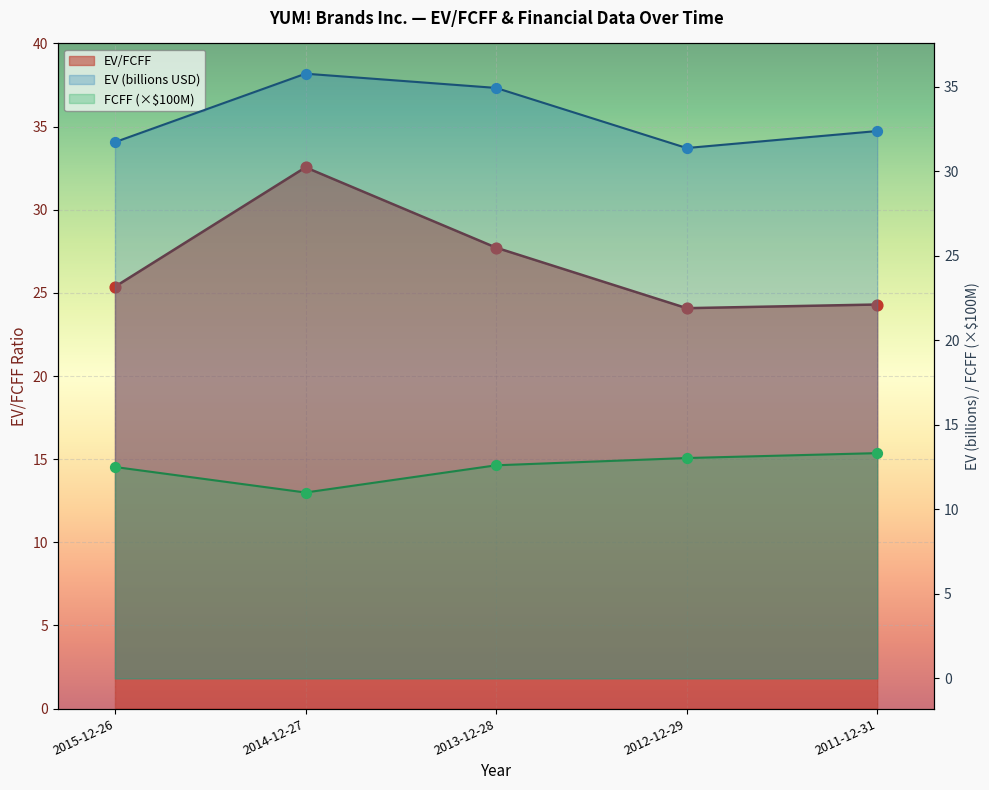

Which series has the widest spread of Y values?

EV/FCFF